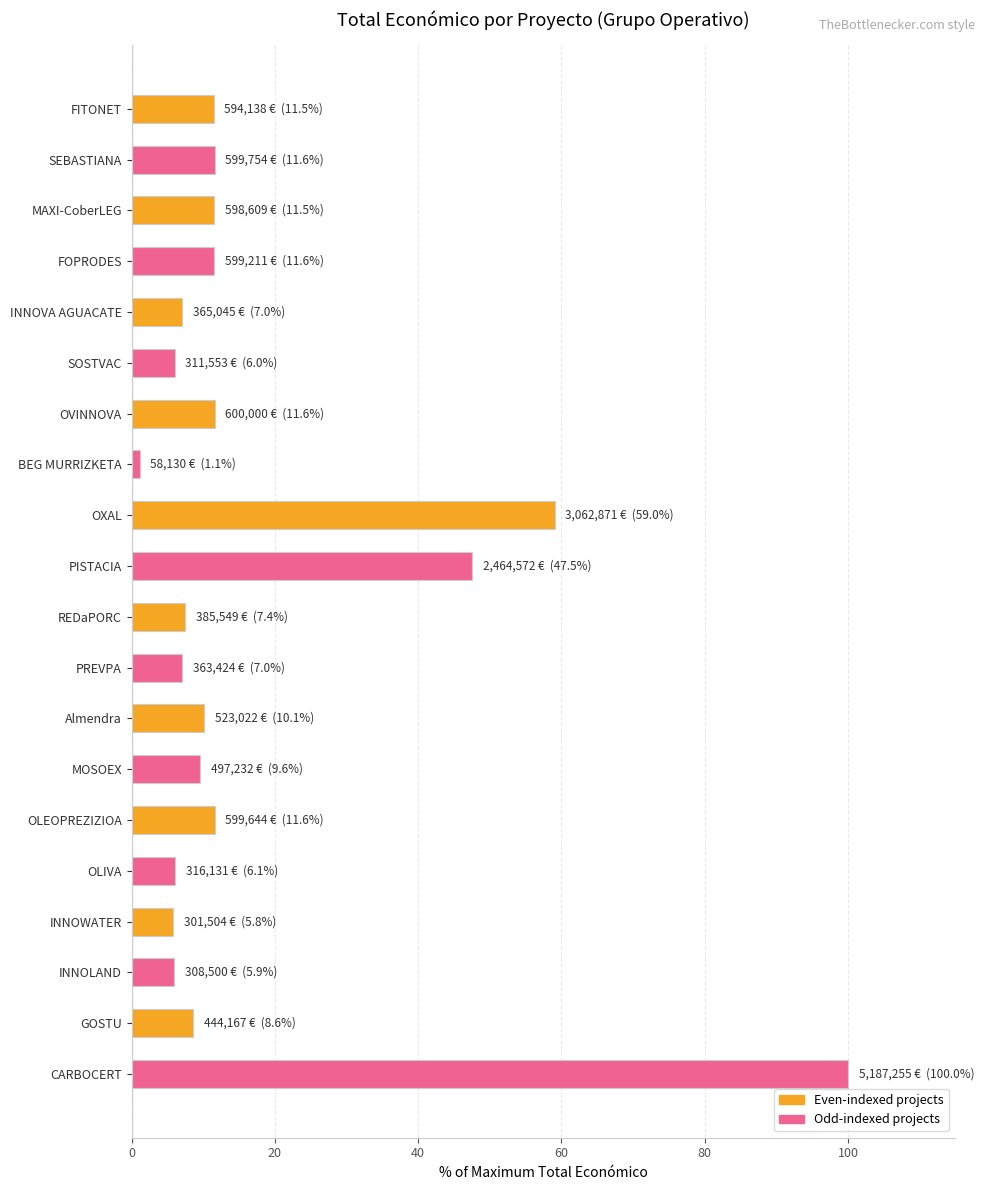

At which category does the chart reach its minimum across all series?

BEG MURRIZKETA